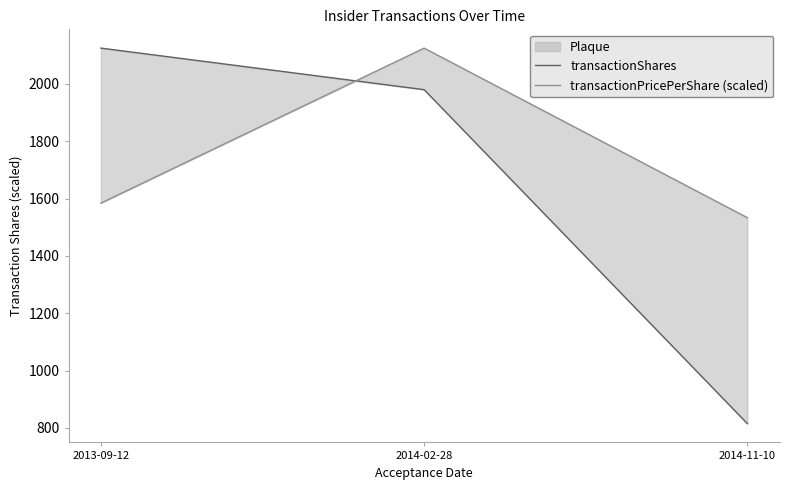

Reading left to right, list all the values displayed in this chart.

transactionShares: 2125.0	1980.0	815.0
transactionPricePerShare (scaled): 1584.2	2125.0	1533.5